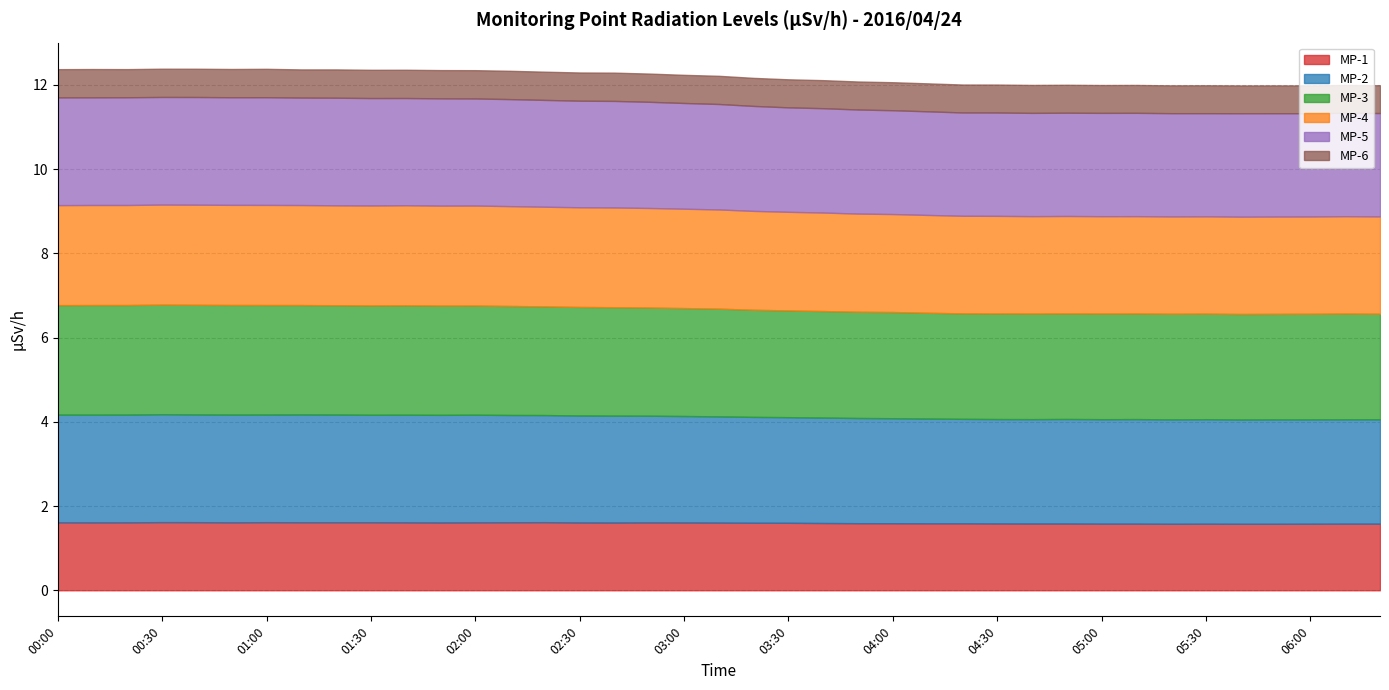

True or false: MP-6 and MP-2 cross at least once.

False